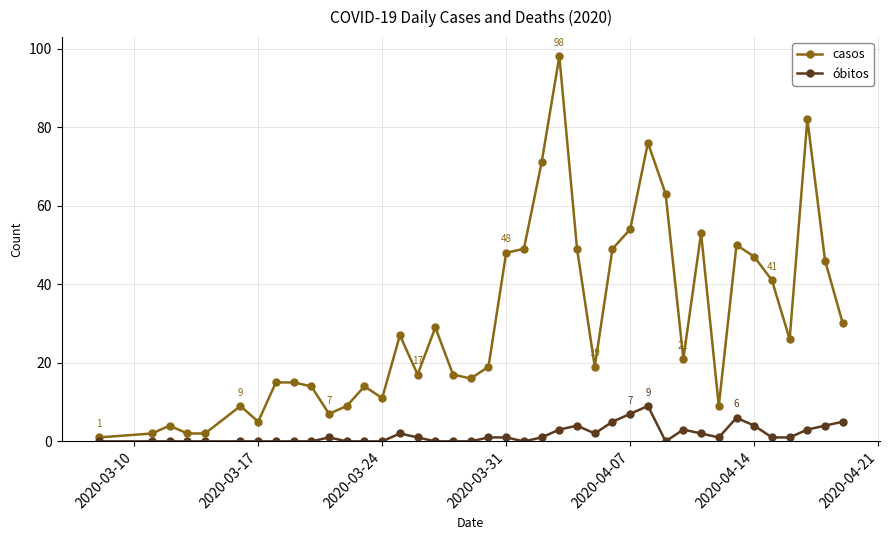

True or false: casos and óbitos intersect in this chart.

False